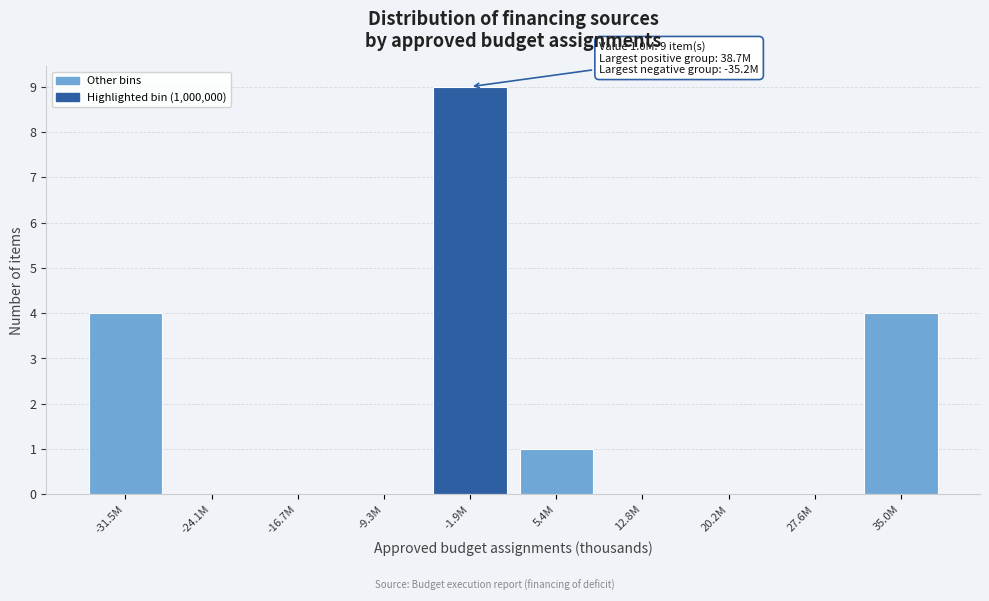

Reading left to right, transcribe all the data shown in this chart.

-31.5M=4	-24.1M=0	-16.7M=0	-9.3M=0	-1.9M=9	5.4M=1	12.8M=0	20.2M=0	27.6M=0	35.0M=4